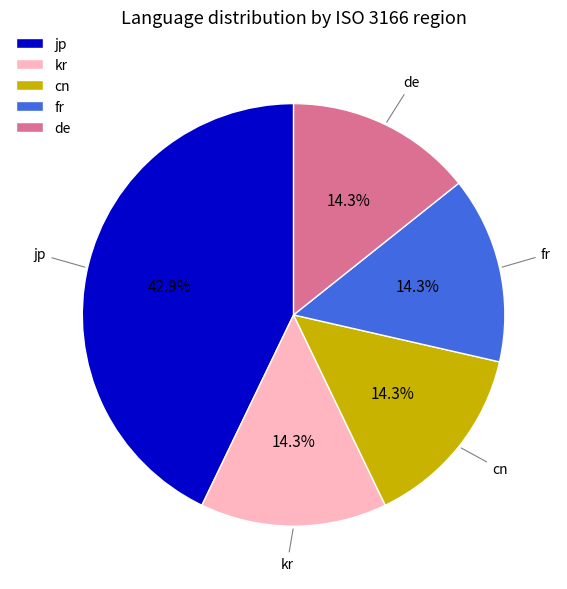

Is de the majority of the pie?

No